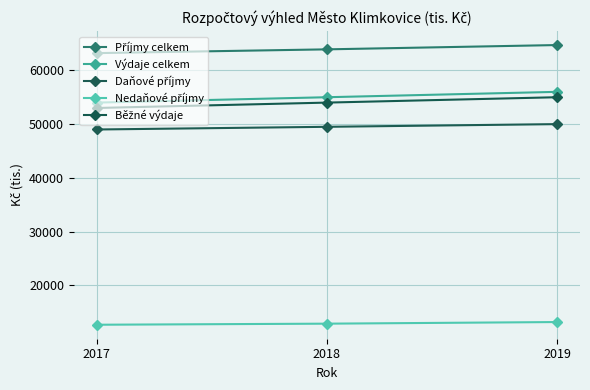

How many categories are shown in the chart?

3